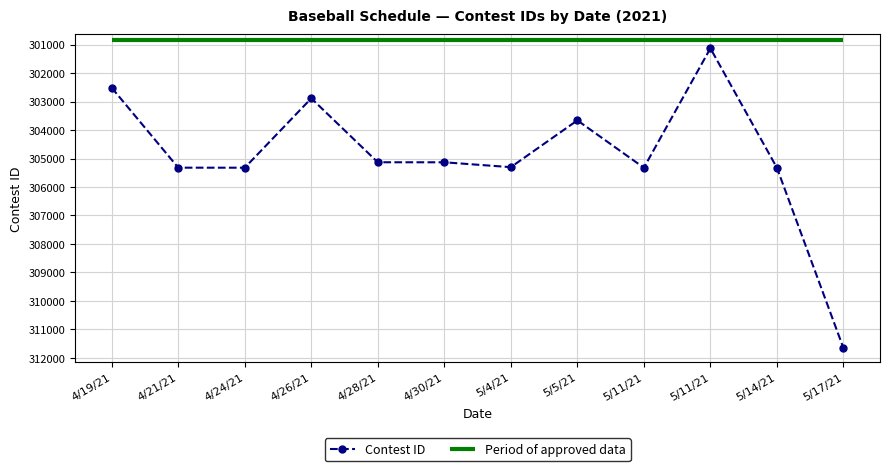

What is the difference between the second highest and second lowest values?

2809